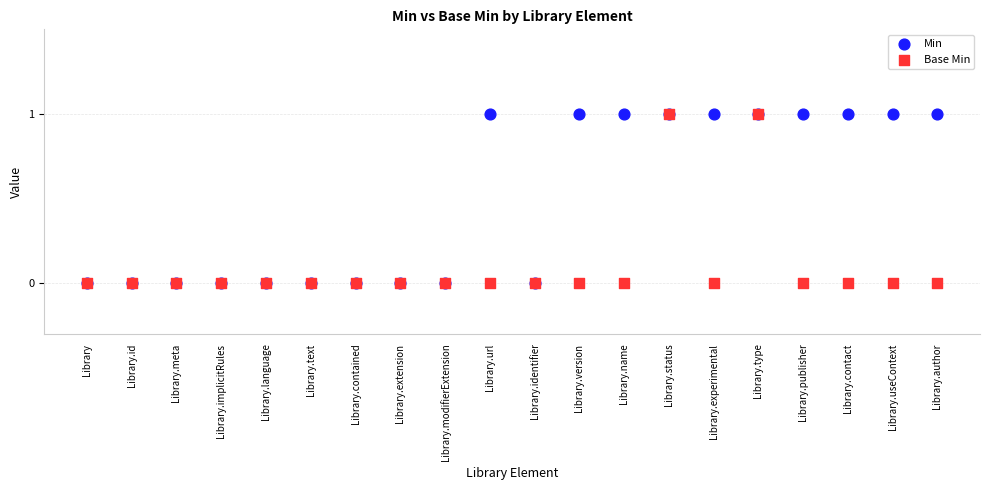

Which series has the widest spread of Y values?

Min